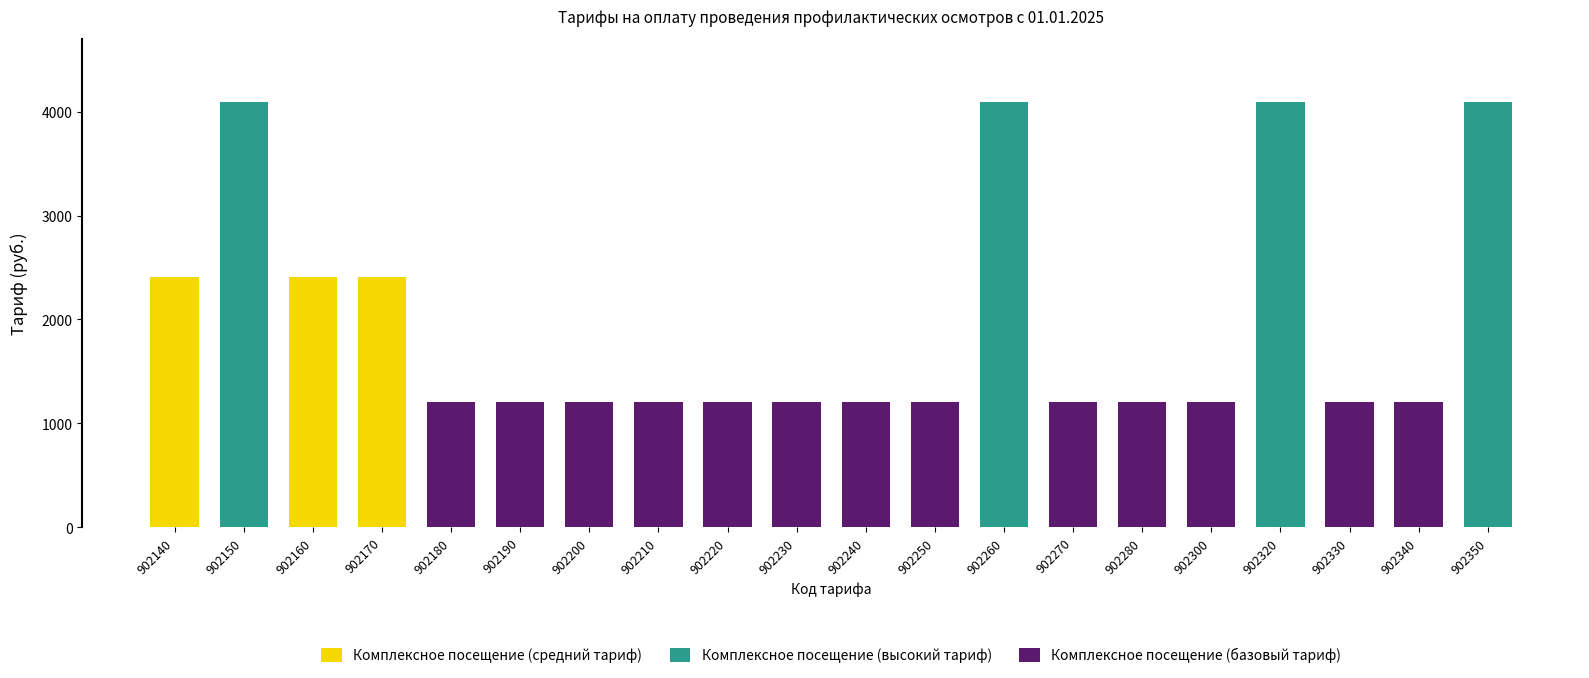

What is the minimum value shown in the chart?

1202